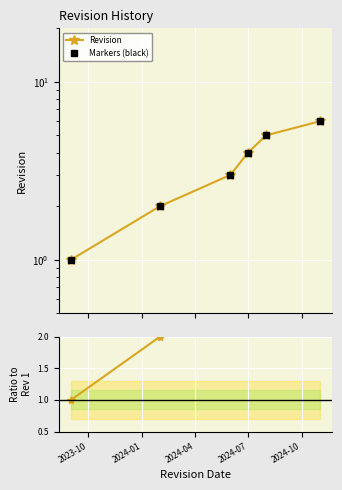

Is the value of Markers (black) at 5 greater than the value of Ratio to Rev 1 at 2024-04?

Yes